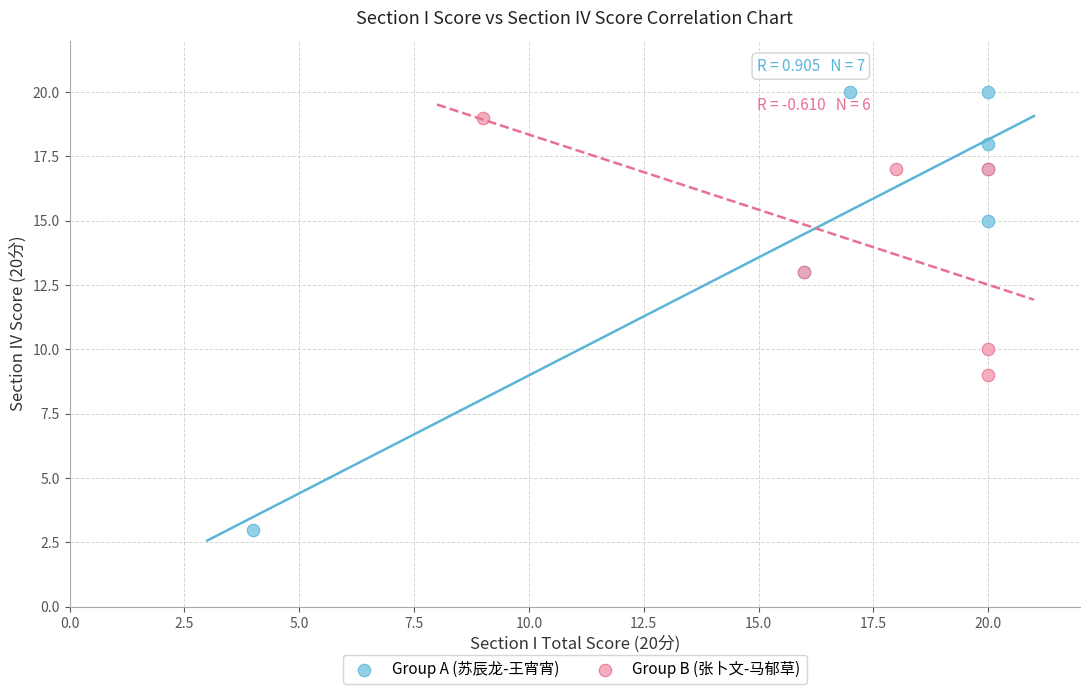

Which series reaches the minimum Y coordinate?

Group A (苏辰龙-王宵宵)